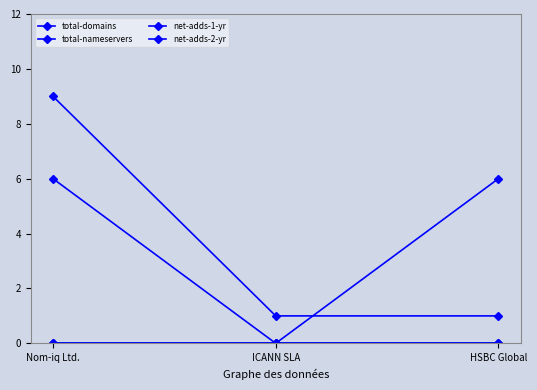

At how many categories does at least one series exceed 4?

2